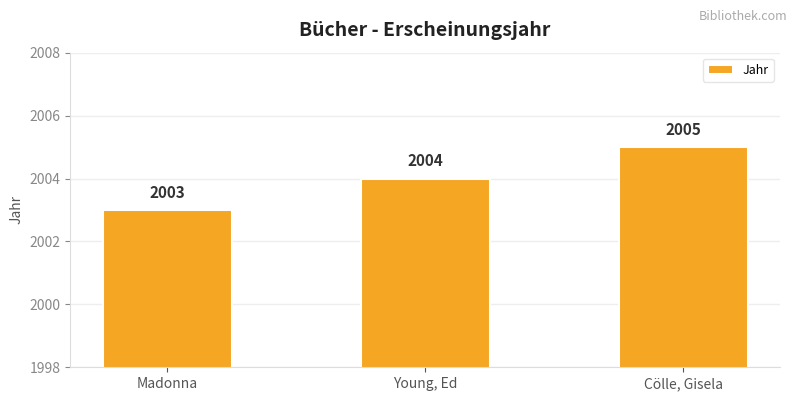

What is the value of the 3rd bar from the left?

2005